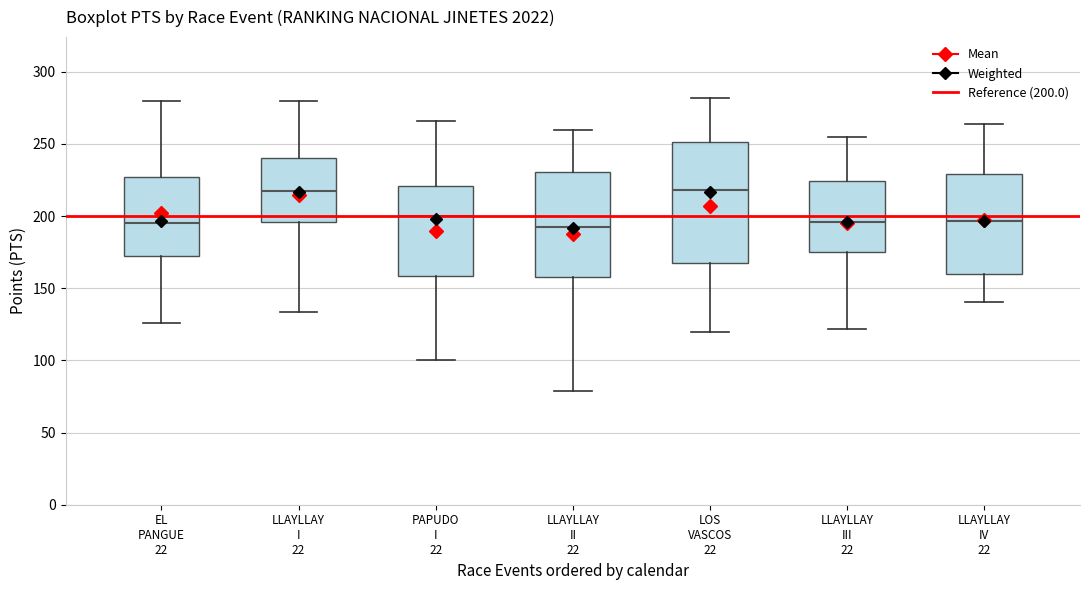

Reading left to right, transcribe this box plot: for each box, give where its median line is, the range the box spans, and where its two whiskers end, as read against the y-axis. The values are not printed on the chart, so give them approximately, as read against the axis.

EL PANGUE 22: median 195, box 170 to 225, whiskers 125 to 280
LLAYLLAY I 22: median 220, box 195 to 240, whiskers 135 to 280
PAPUDO I 22: median 200, box 160 to 220, whiskers 100 to 265
LLAYLLAY II 22: median 190, box 160 to 230, whiskers 80 to 260
LOS VASCOS 22: median 220, box 165 to 250, whiskers 120 to 280
LLAYLLAY III 22: median 195, box 175 to 225, whiskers 120 to 255
LLAYLLAY IV 22: median 195, box 160 to 230, whiskers 140 to 265